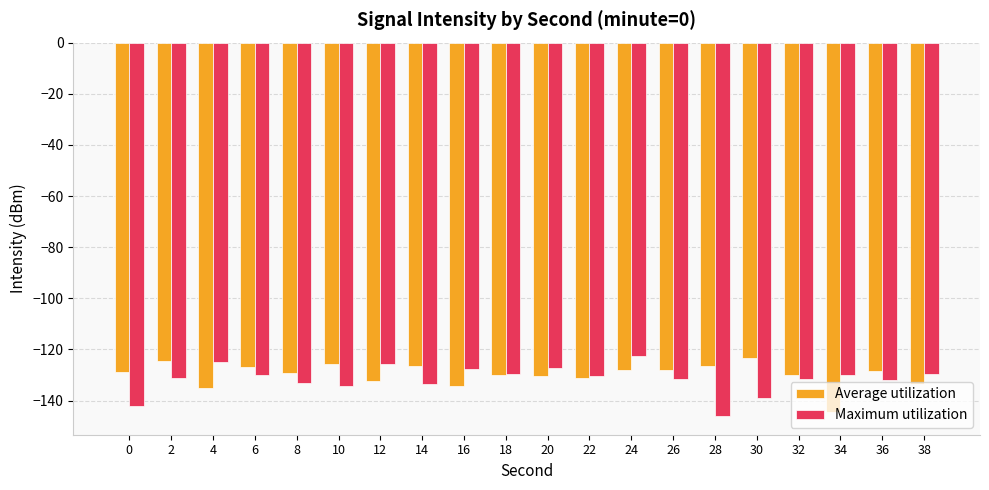

What is the average value of the Average utilization series?

-129.8